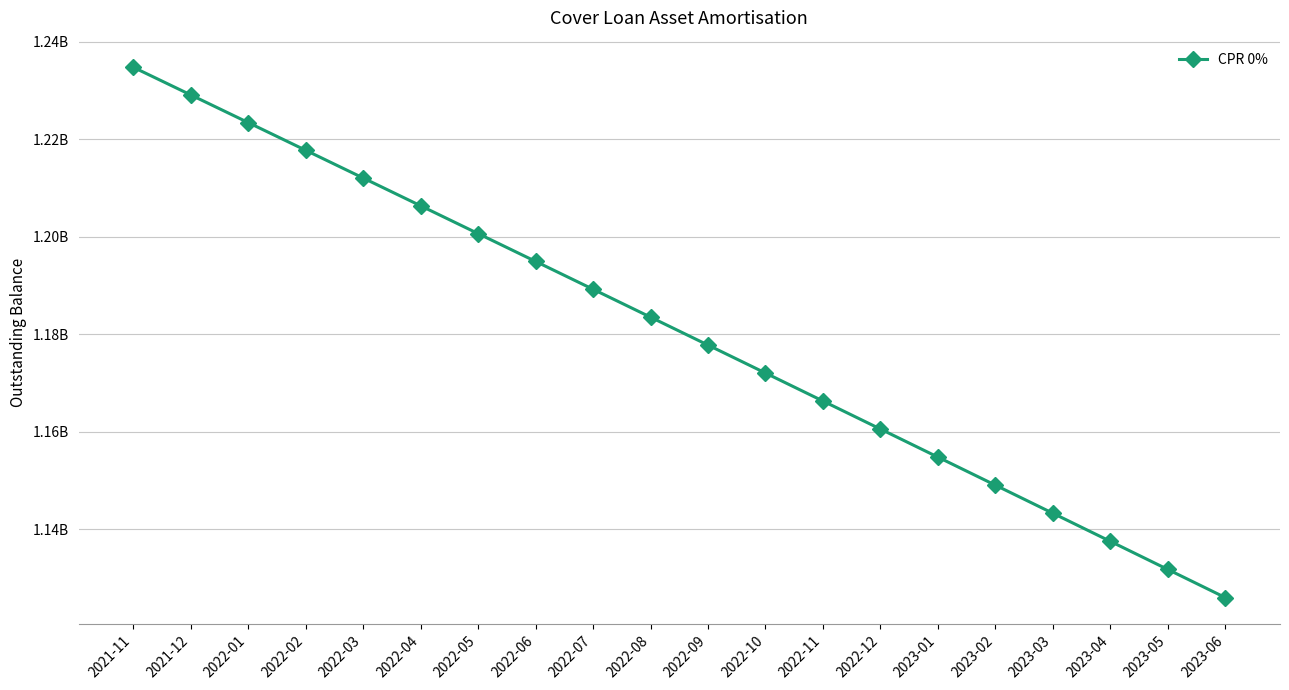

True or false: the data shows 1177821624 at 2022-09.

True